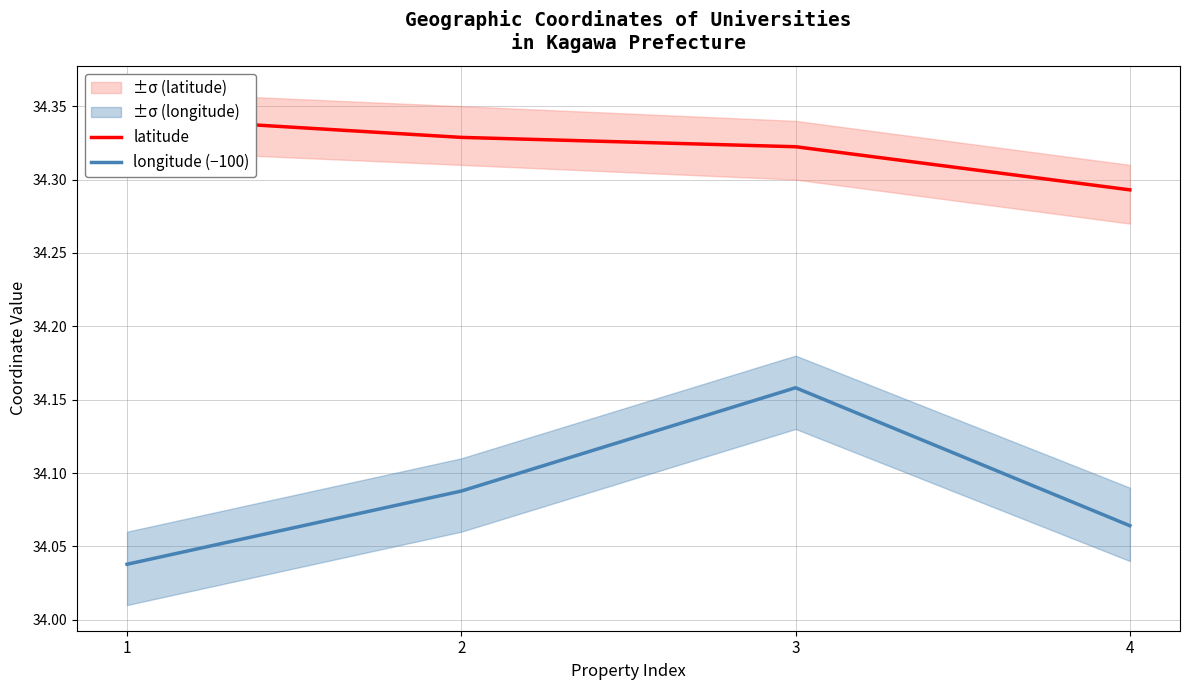

Does the chart display data point markers on the line(s)?

No